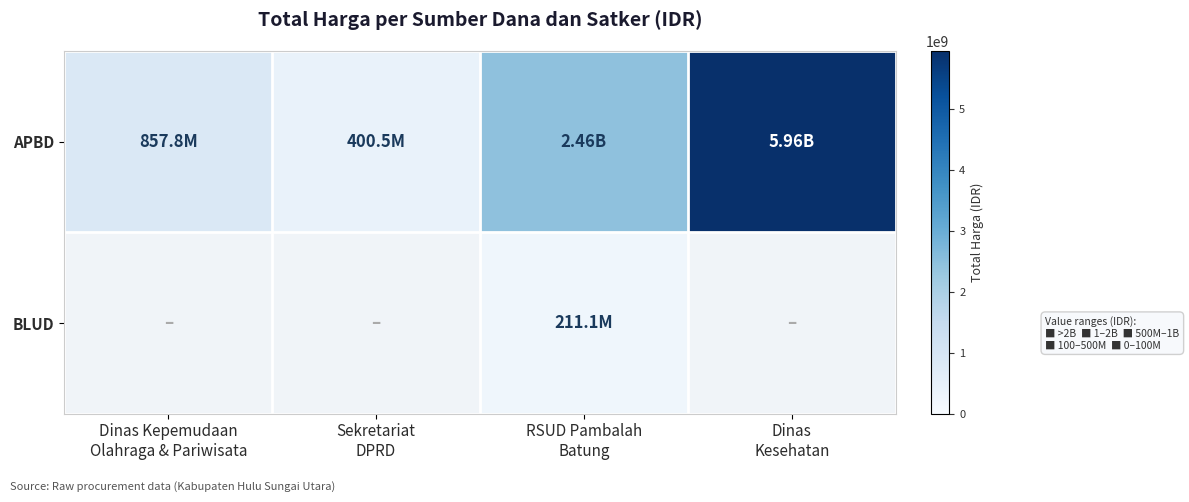

At RSUD Pambalah Batung, list the series in order from smallest to largest.

BLUD, APBD